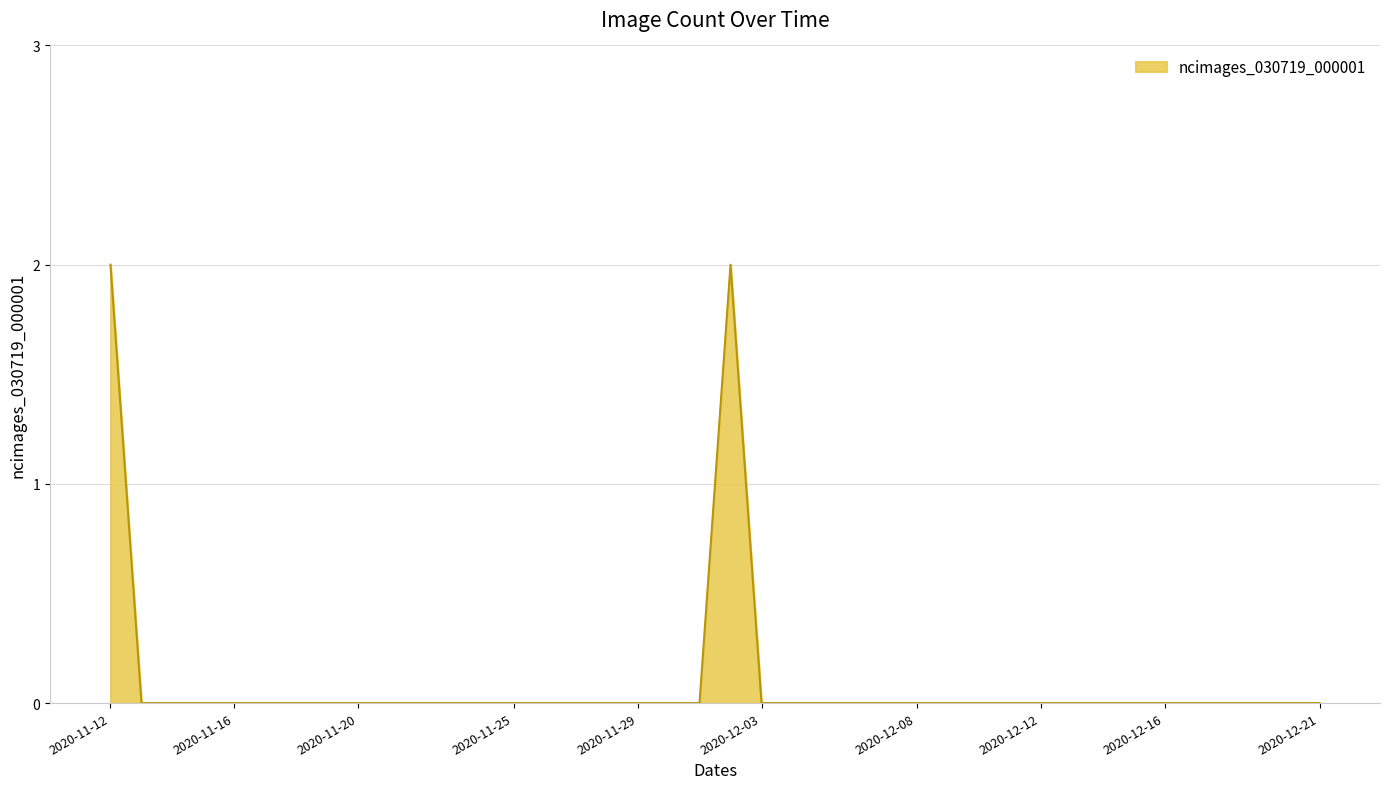

Reading left to right, extract all data points from this chart.

2	0	0	0	0	0	0	0	0	0	0	0	0	0	0	0	0	0	0	0	2	0	0	0	0	0	0	0	0	0	0	0	0	0	0	0	0	0	0	0